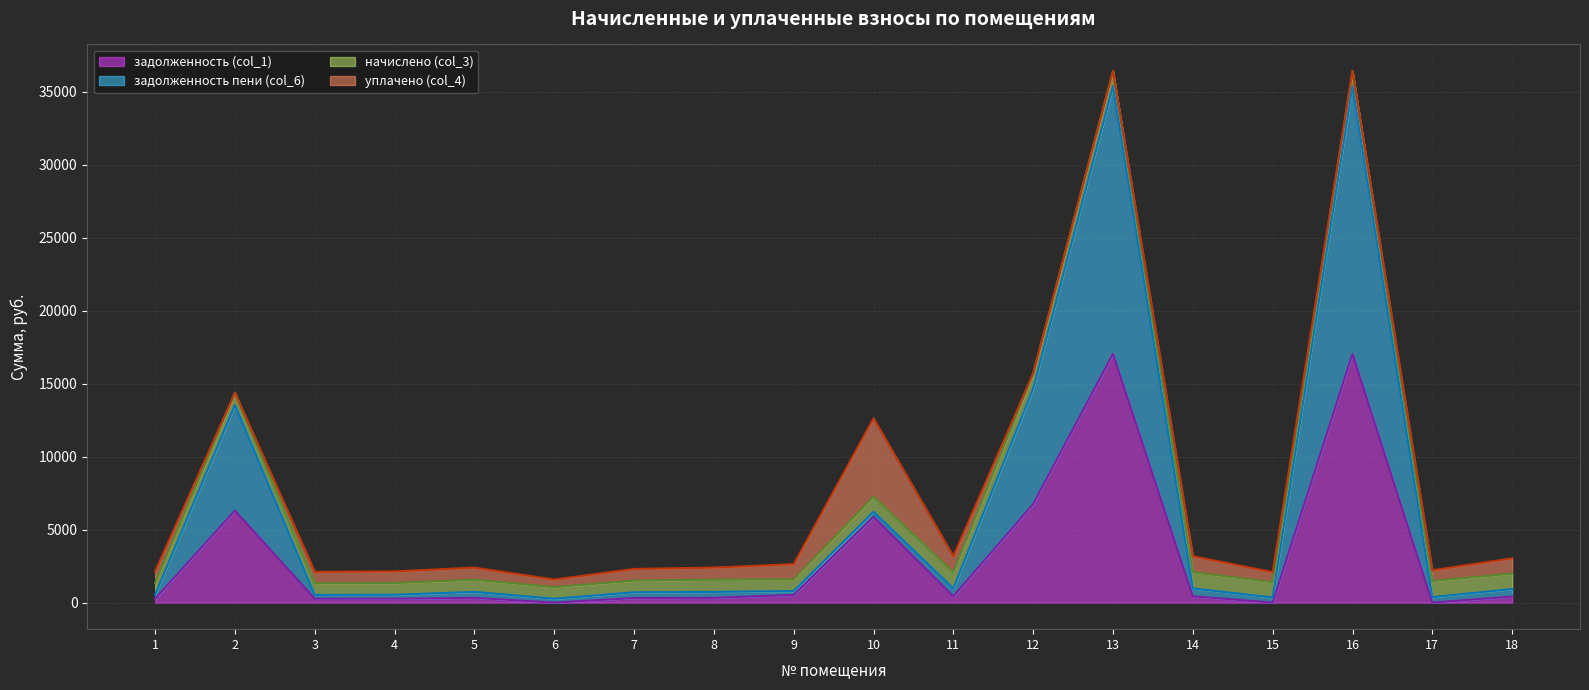

What are all the series names shown in the legend?

задолженность (col_1), задолженность пени (col_6), начислено (col_3), уплачено (col_4)